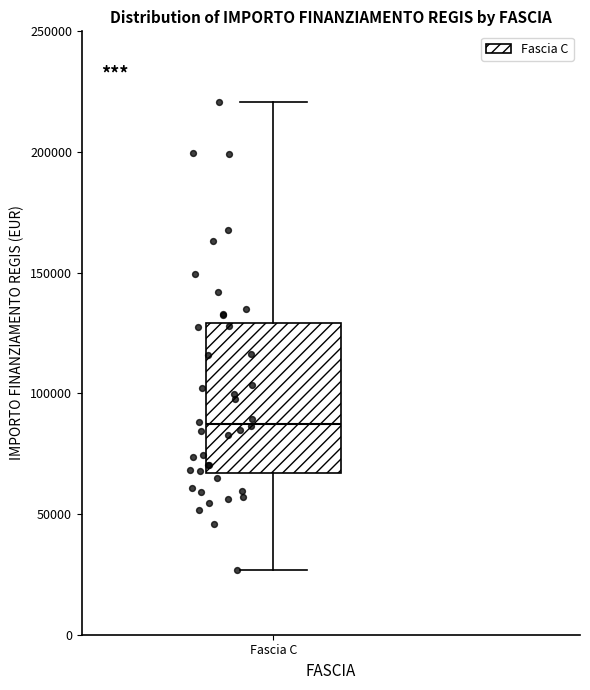

Where does the lower whisker of the box for Fascia C end on the y-axis? The values are not printed on the chart, so give them approximately, as read against the axis.

25000